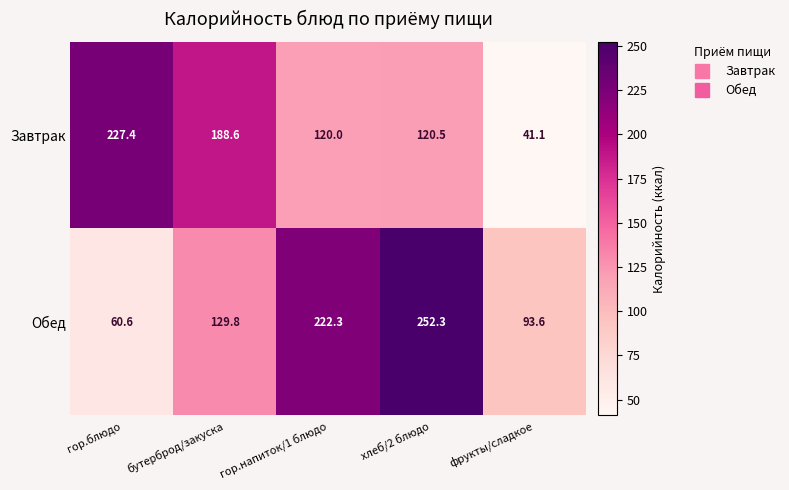

At how many categories does at least one series exceed 132?

4